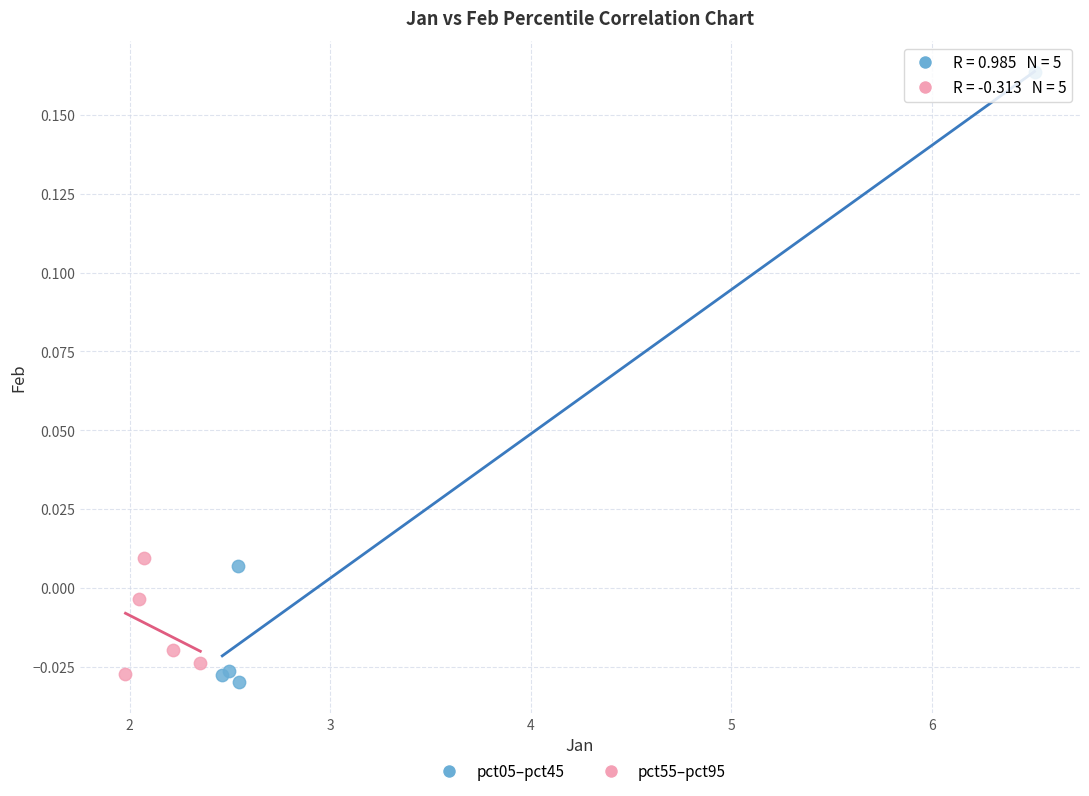

Which series contains the lowest Y value?

pct05–pct45